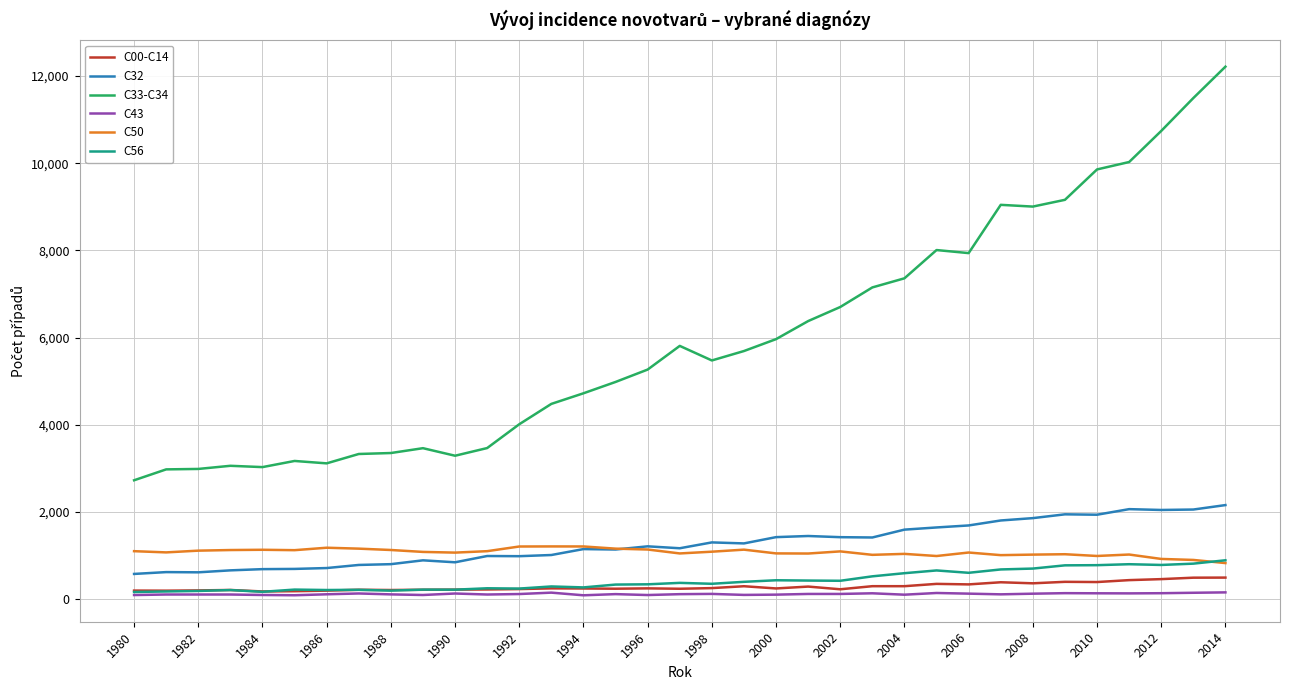

True or false: C56 and C33-C34 intersect in this chart.

False